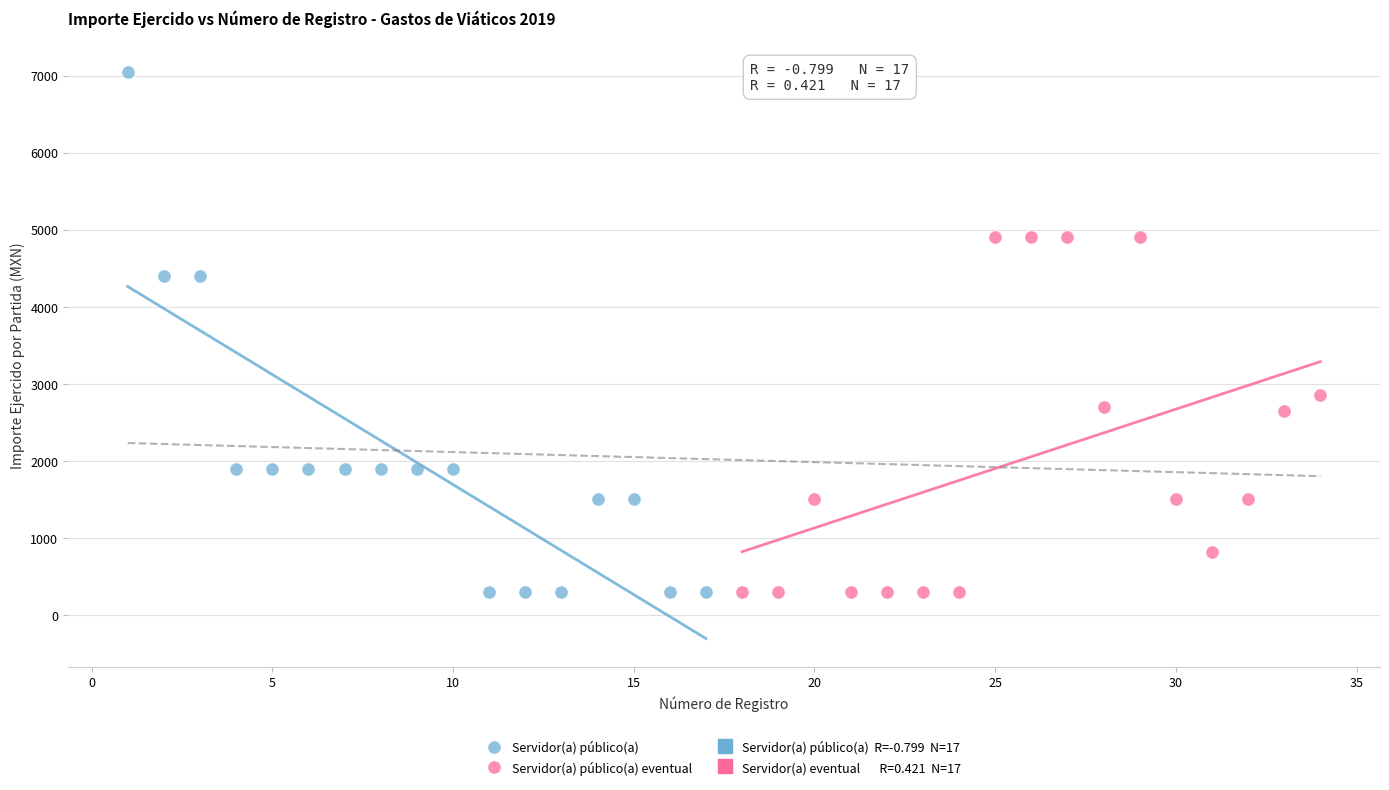

Which series contains the highest Y value?

Servidor(a) público(a)